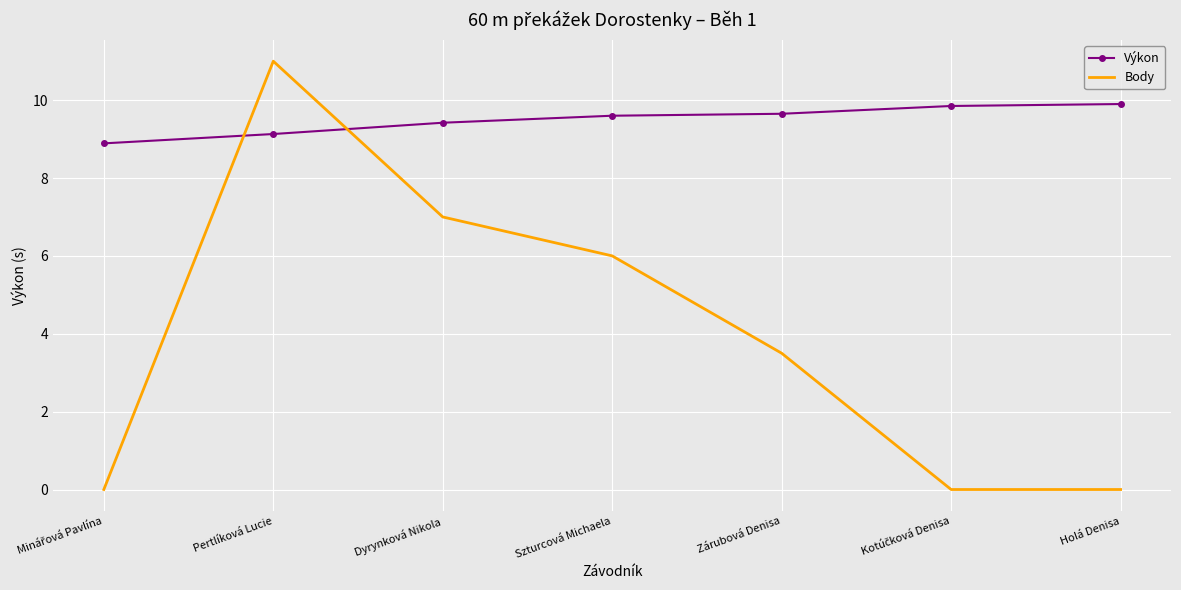

Which series has the widest spread of values?

Body